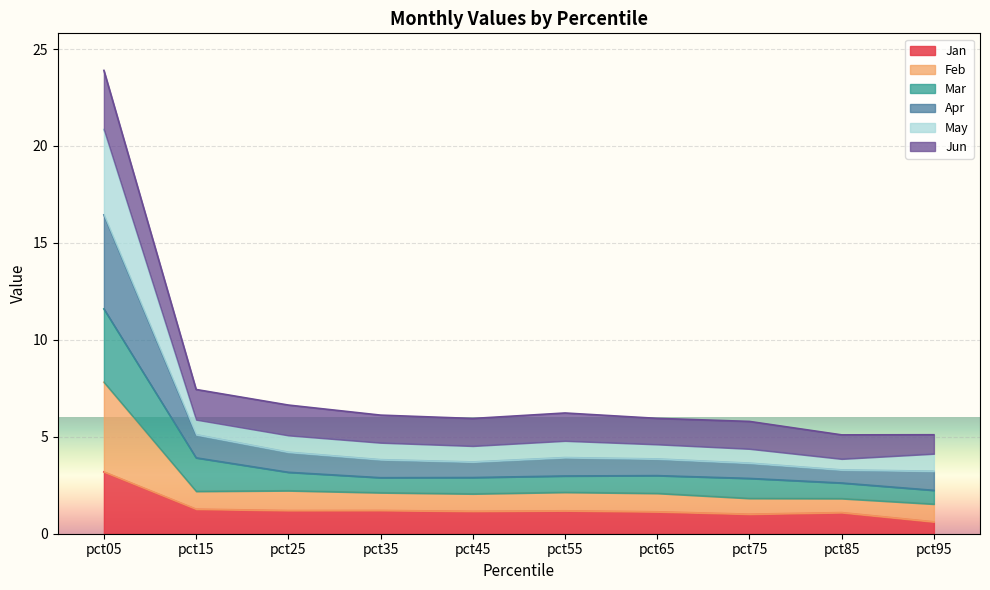

At which category is the sum across all series the highest?

pct05